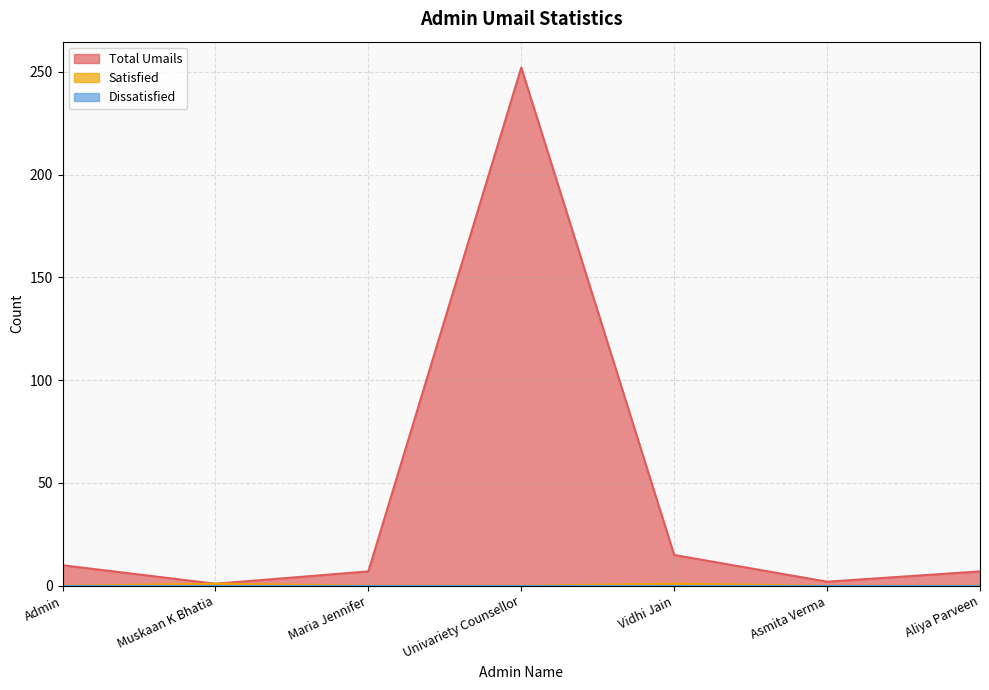

True or false: Total Umails has a value of 7 at Vidhi Jain.

False